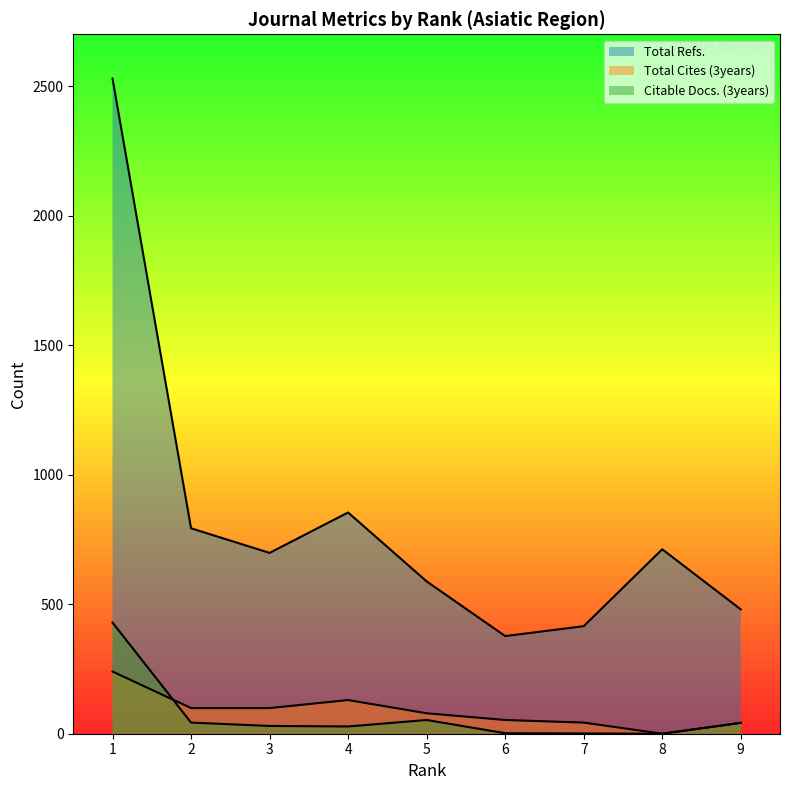

At which category does Total Cites (3years) reach its first local peak?

4